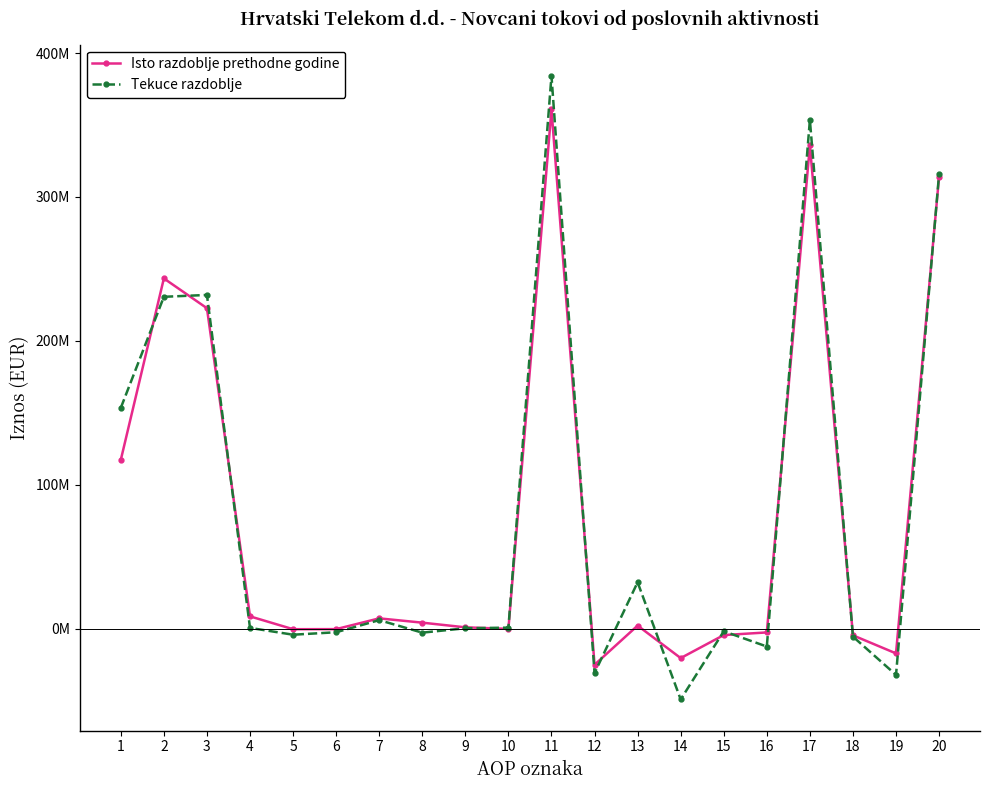

What are all the series names shown in the legend?

Isto razdoblje prethodne godine, Tekuce razdoblje